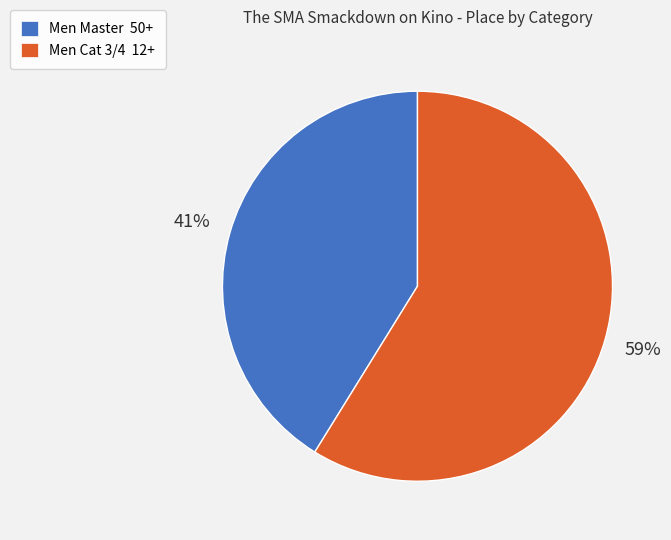

Rank the categories by value from highest to lowest.

Men Cat 3/4 12+, Men Master 50+